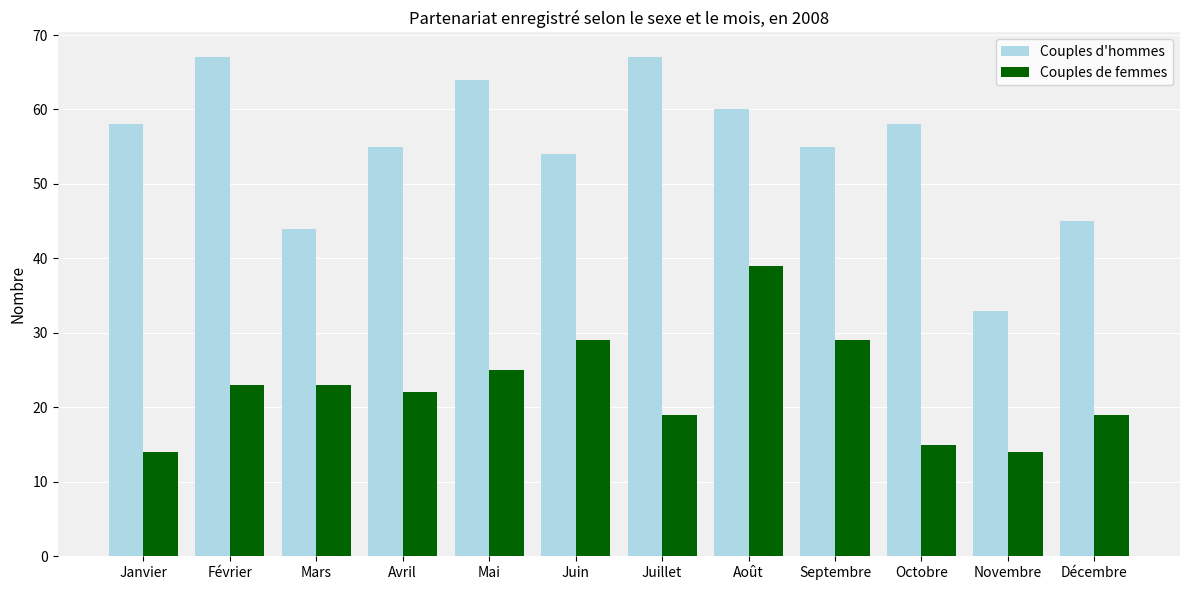

What is the value of the Couples d'hommes bar at the 10th from the left?

58